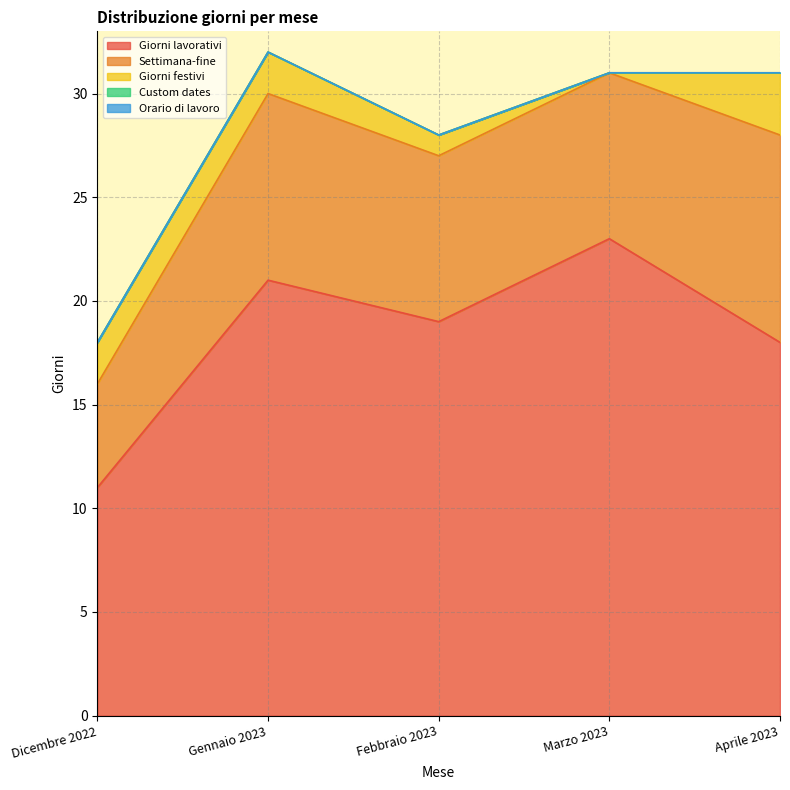

True or false: Giorni lavorativi has more than 0 interior local peaks.

True